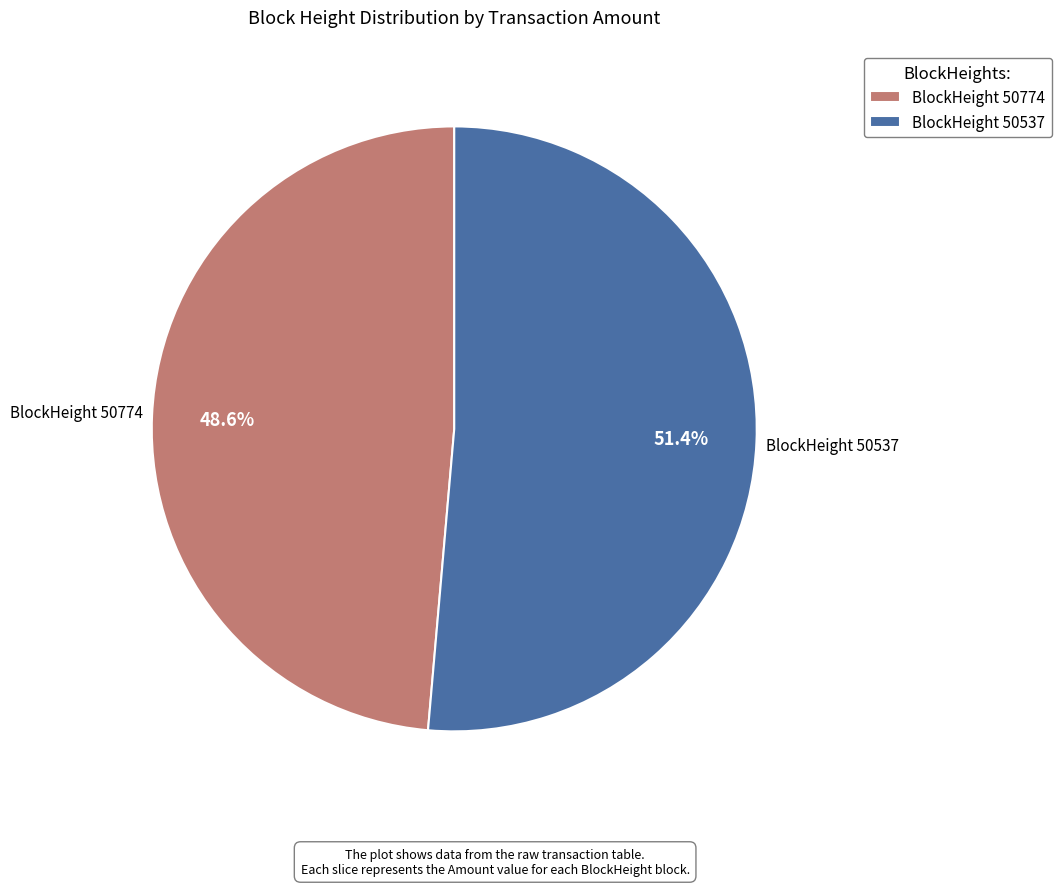

Between BlockHeight 50774 and BlockHeight 50537, which is larger?

BlockHeight 50537